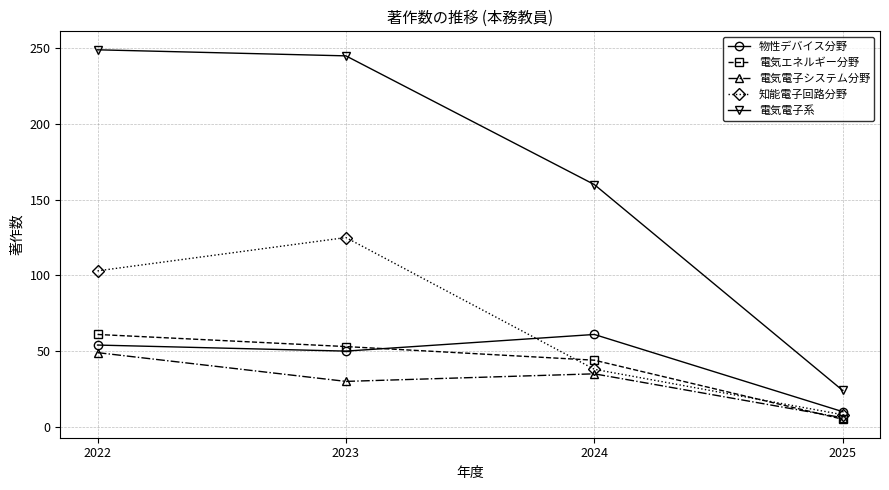

Reading left to right, what are all the values shown in this chart?

物性デバイス分野: 2022=54	2023=50	2024=61	2025=10
電気エネルギー分野: 2022=61	2023=53	2024=44	2025=5
電気電子システム分野: 2022=49	2023=30	2024=35	2025=6
知能電子回路分野: 2022=103	2023=125	2024=38	2025=8
電気電子系: 2022=249	2023=245	2024=160	2025=24